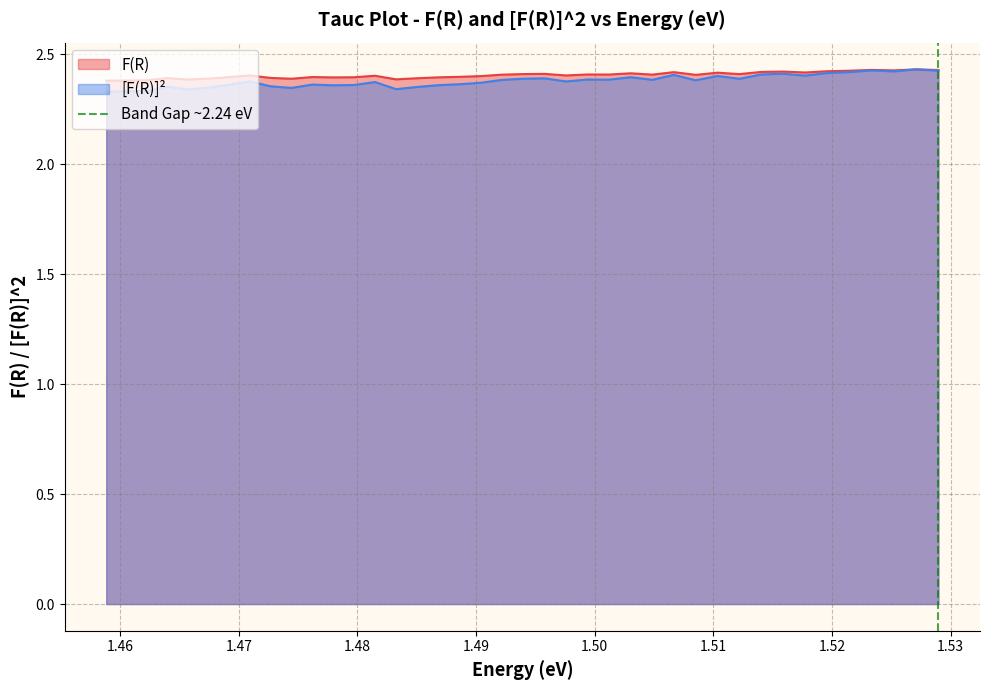

Is it true that the value at 1.46 is 1?

False